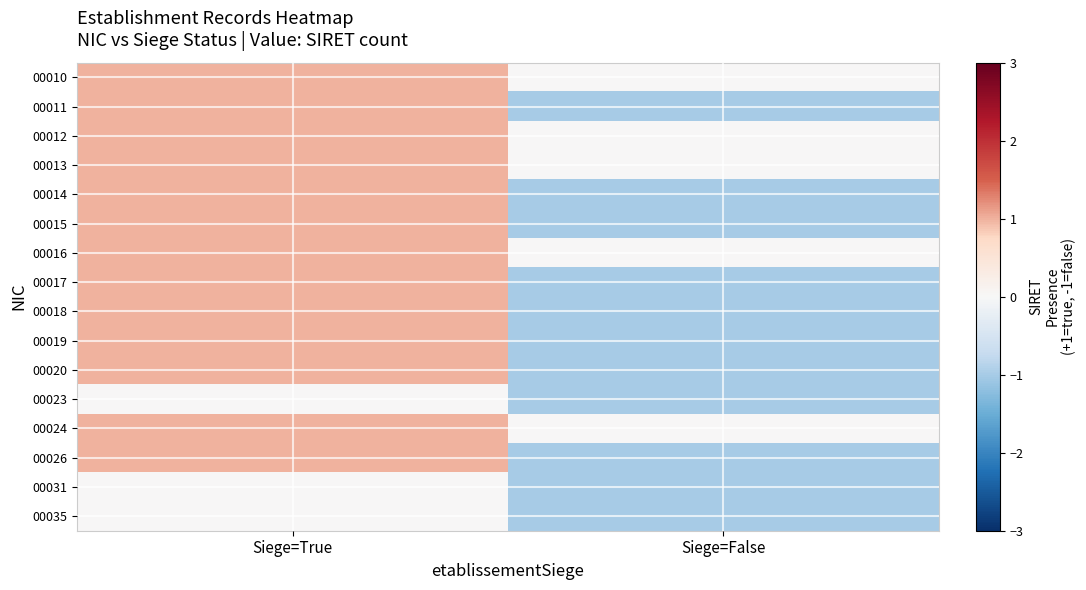

What is the spread (max minus min) of values at Siege=False?

1